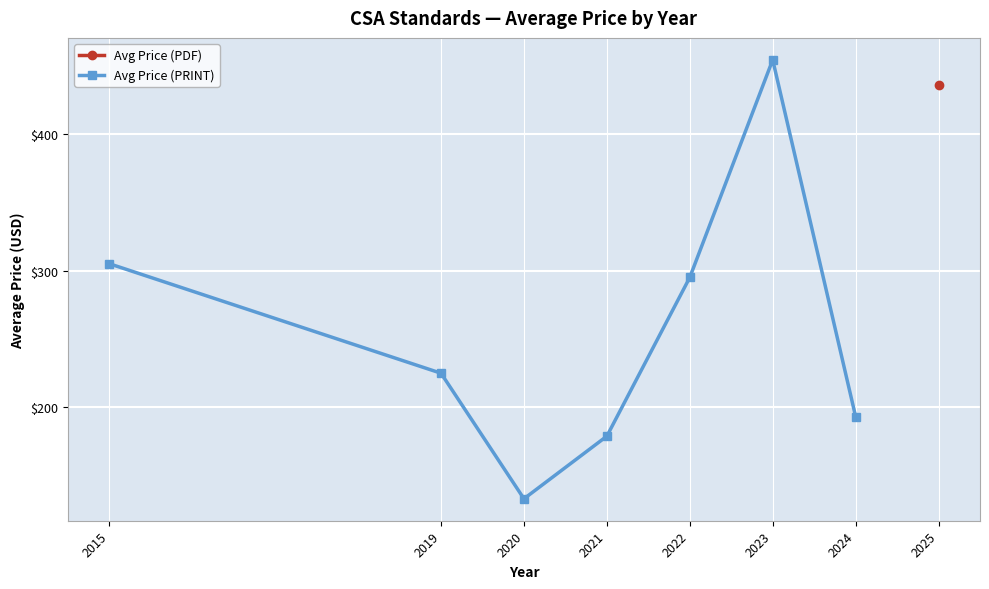

Reading left to right, what are all the values shown in this chart?

305.0	225.0	133.2	179.0	295.0	454.0	193.3